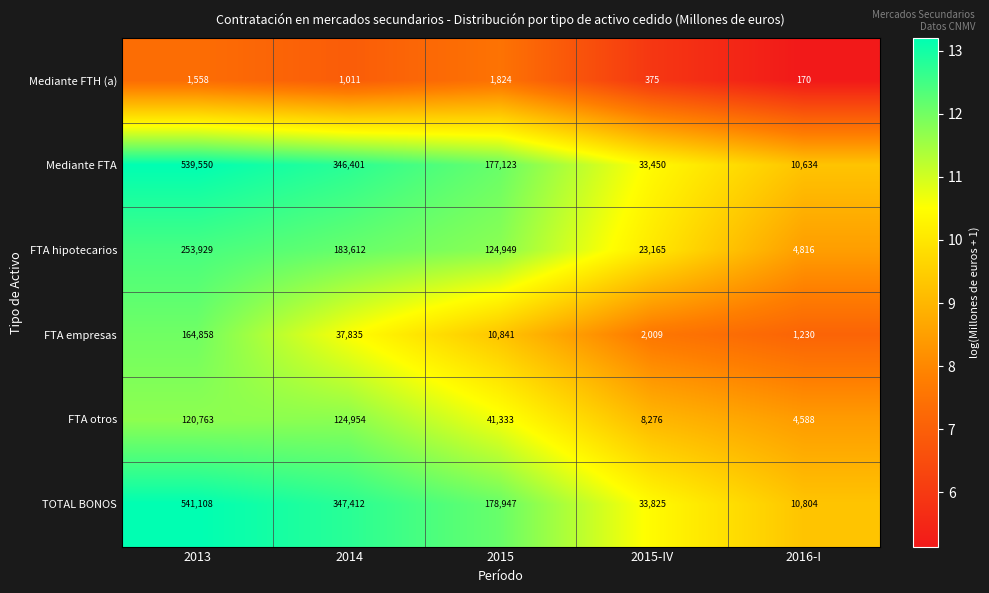

Count the number of categories in the chart.

5